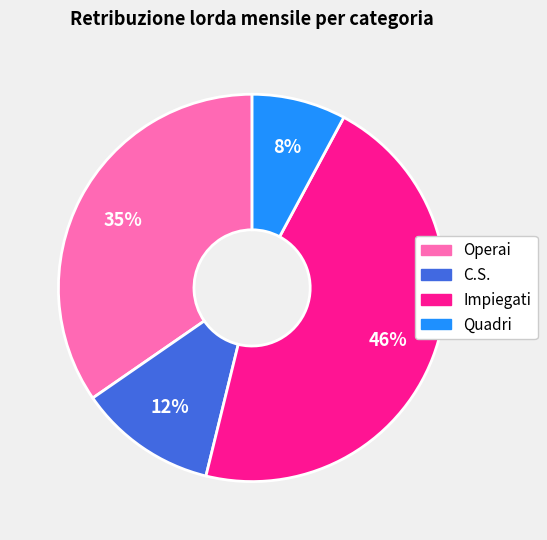

To the nearest percent, what is the average slice percentage?

25%